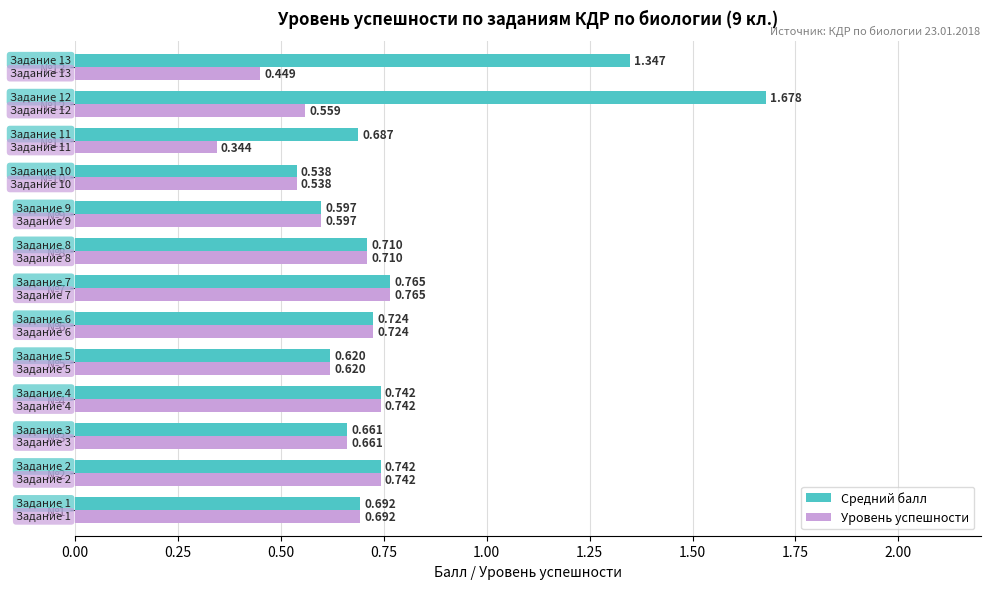

What is the sum of all Уровень успешности values?

8.1